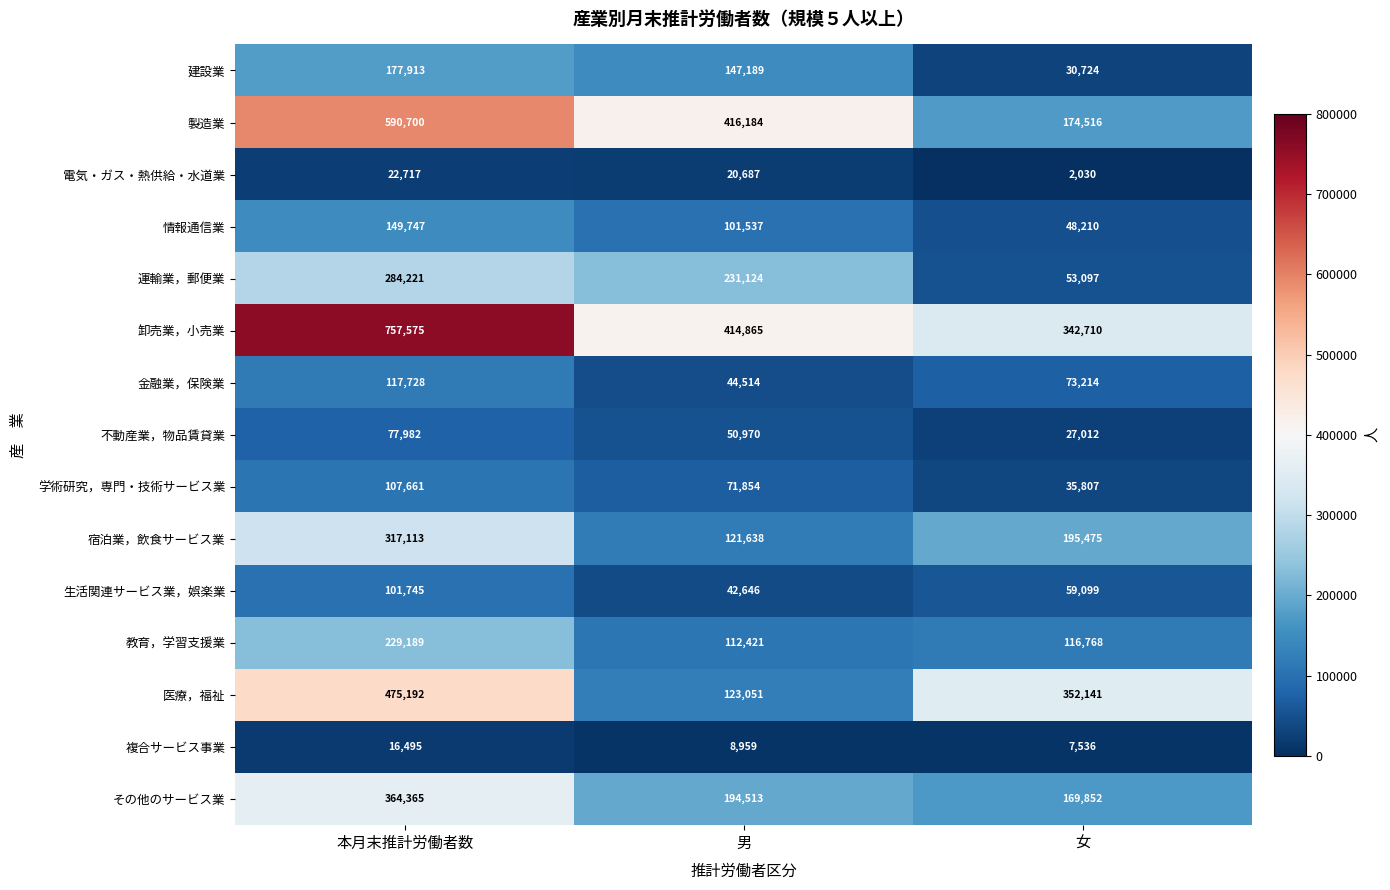

Where does the 生活関連サービス業，娯楽業 series first go above 59099?

本月末推計労働者数